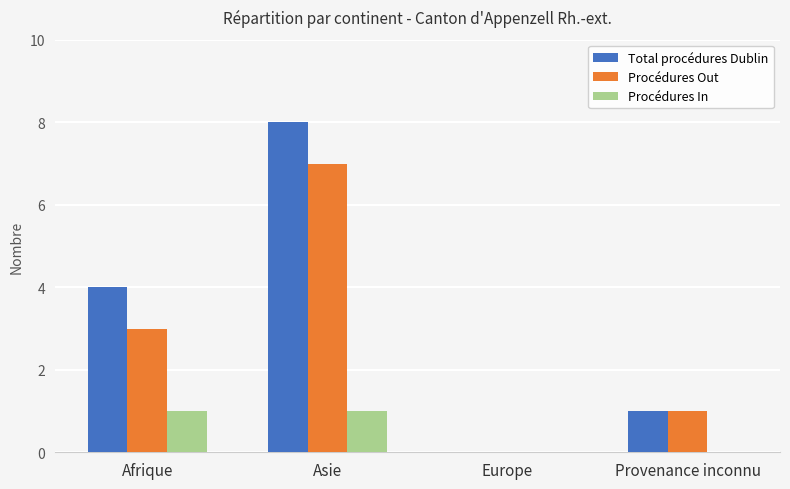

Are the bars grouped side by side (vs. stacked)?

Yes